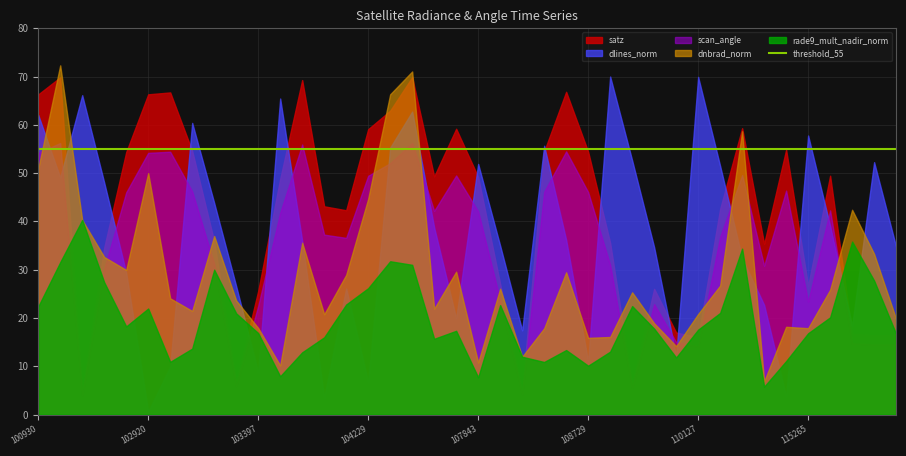

What is the maximum value shown in the chart?

72.3